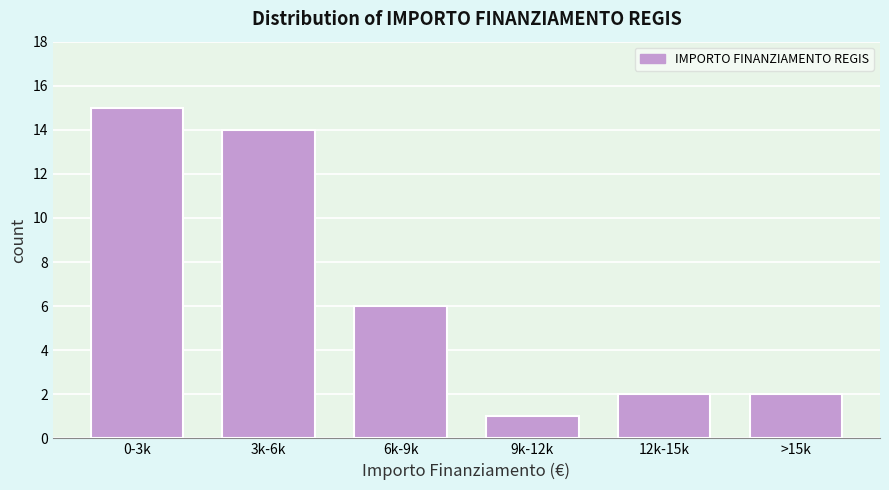

Reading right to left, transcribe all the data shown in this chart.

>15k=2	12k-15k=2	9k-12k=1	6k-9k=6	3k-6k=14	0-3k=15